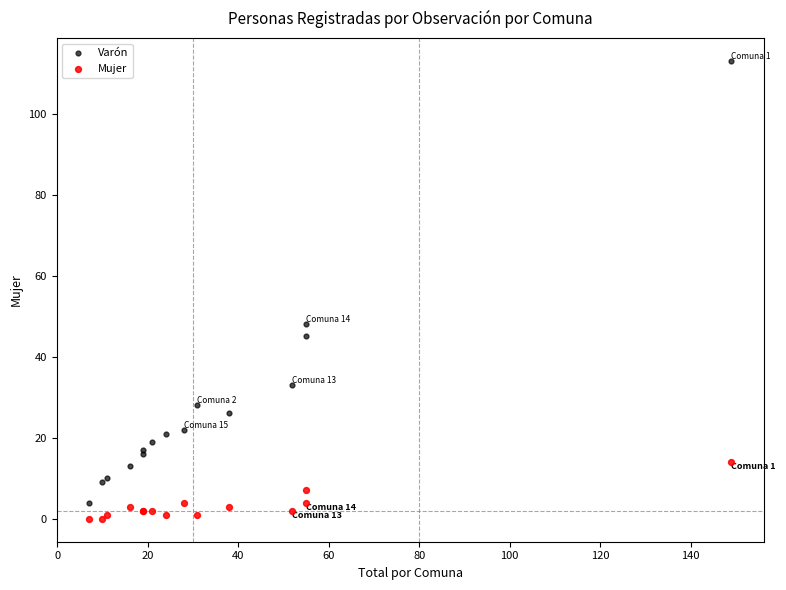

Which series reaches the maximum Y coordinate?

Varón